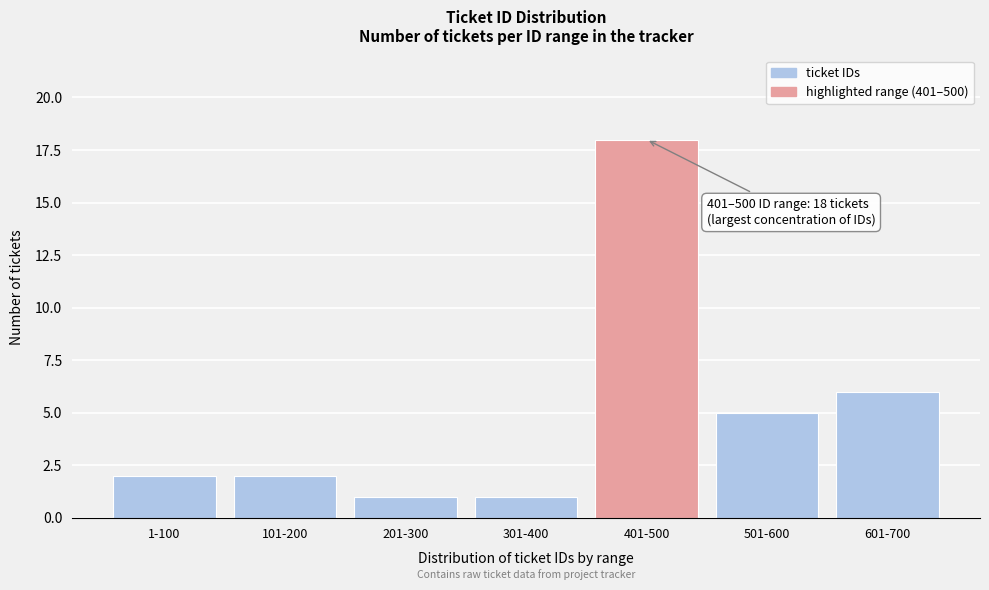

Reading left to right, extract all data points from this chart.

1-100=2	101-200=2	201-300=1	301-400=1	401-500=18	501-600=5	601-700=6